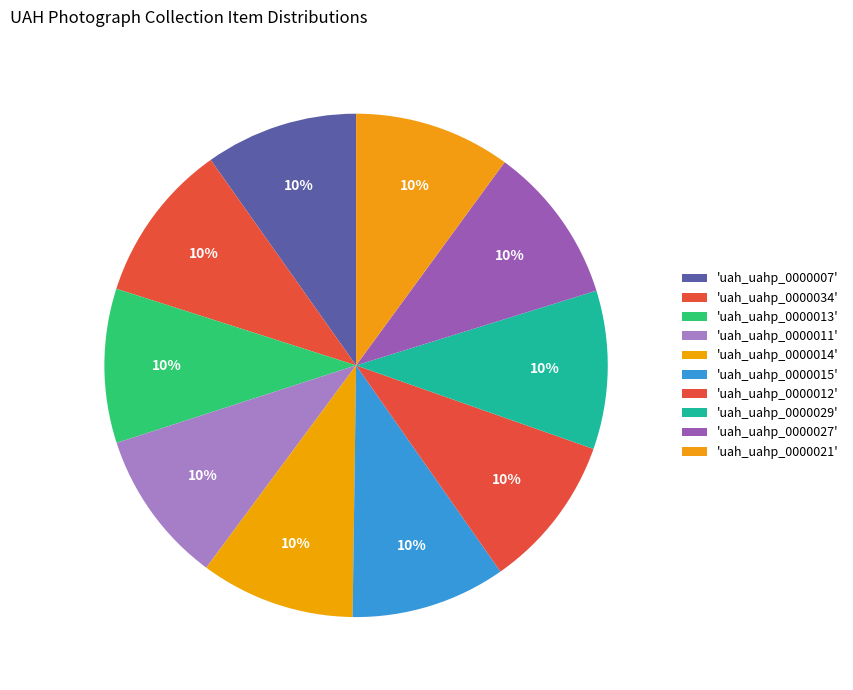

How many slices are in this pie chart?

10